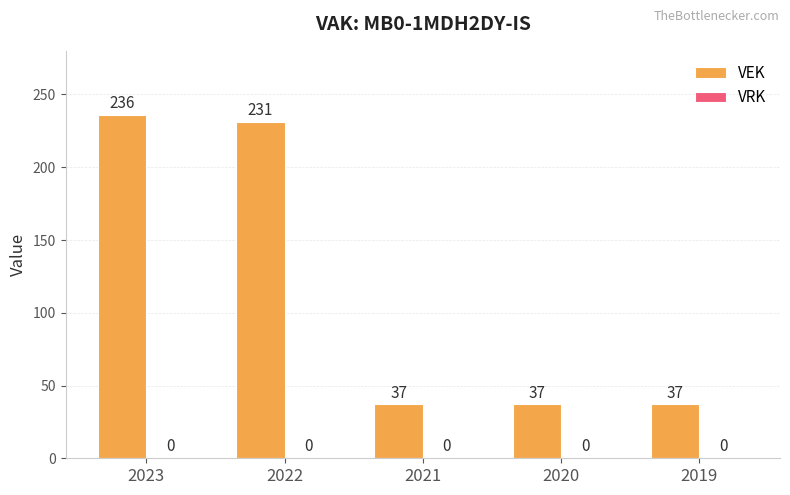

What value does the data have at 2023, to the nearest 10?

240